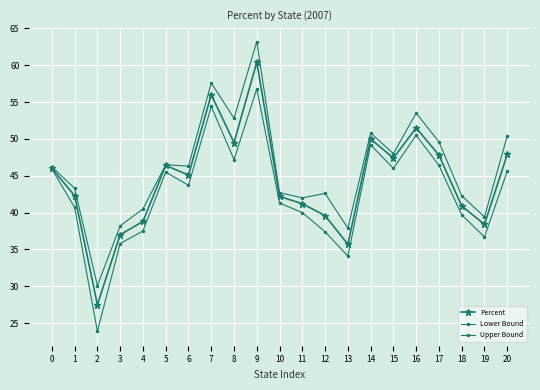

The value of Percent at 7 is 56.0. True or false?

True